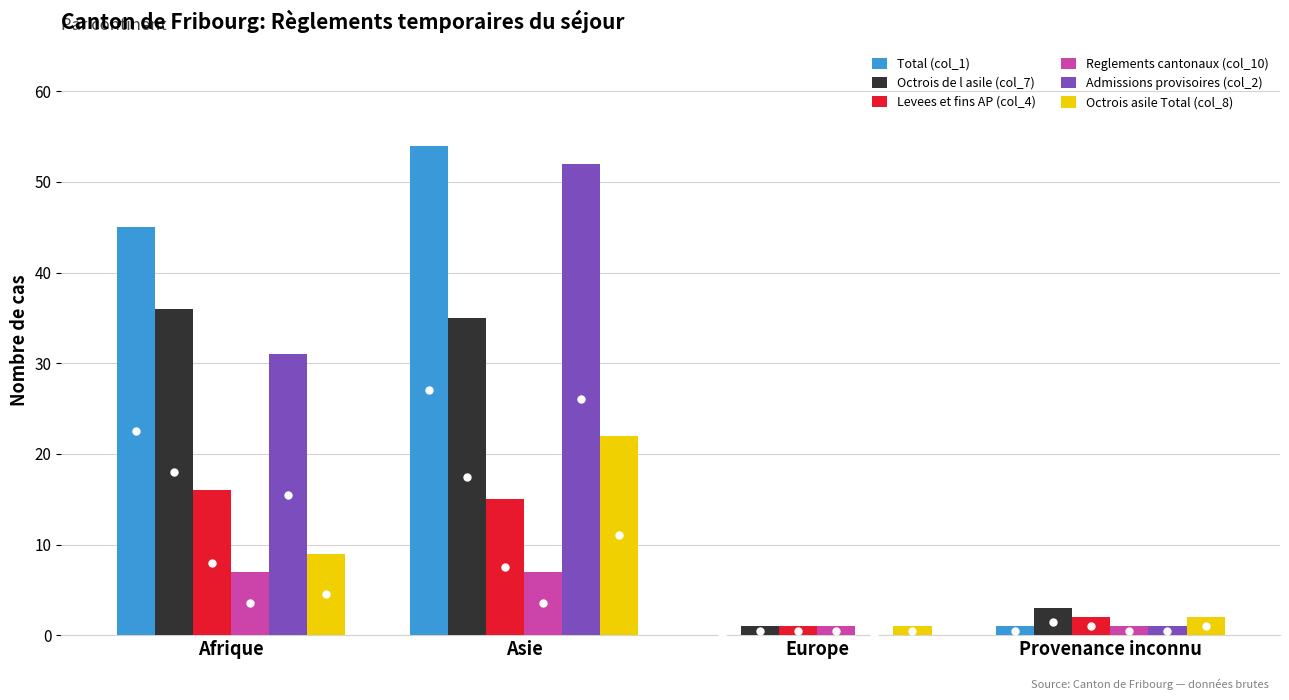

How many data points does each series have?

4